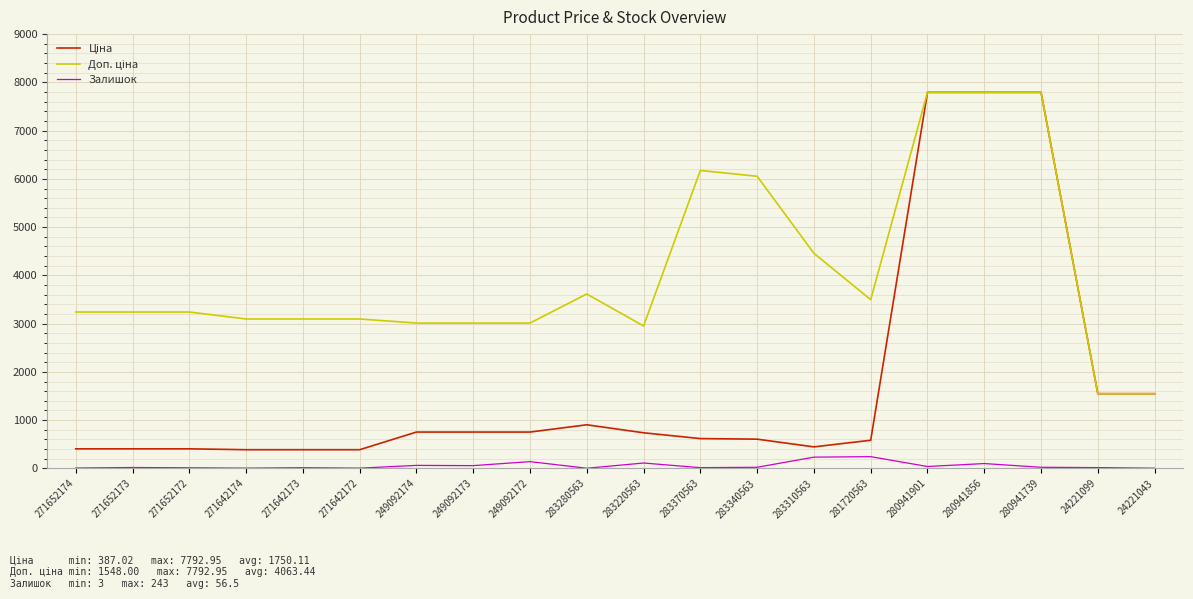

True or false: Залишок has a value of 23.0 at 280941739.

True